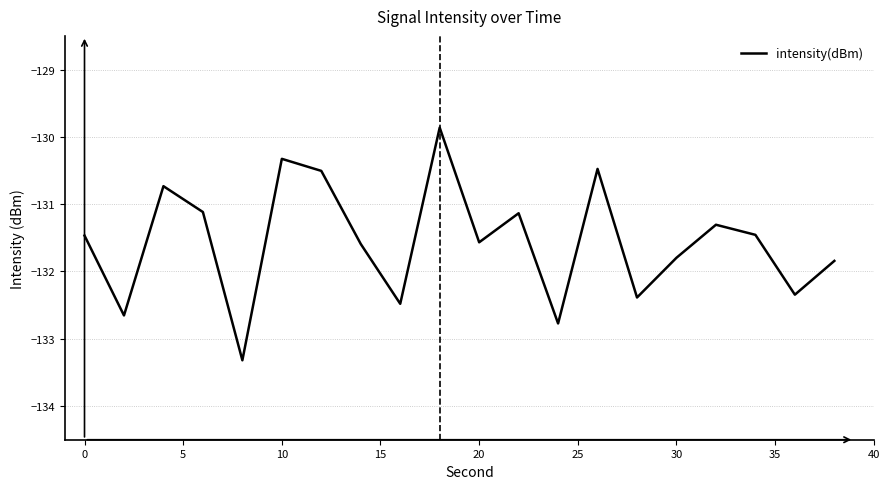

What is the sum of all values?

-2631.1